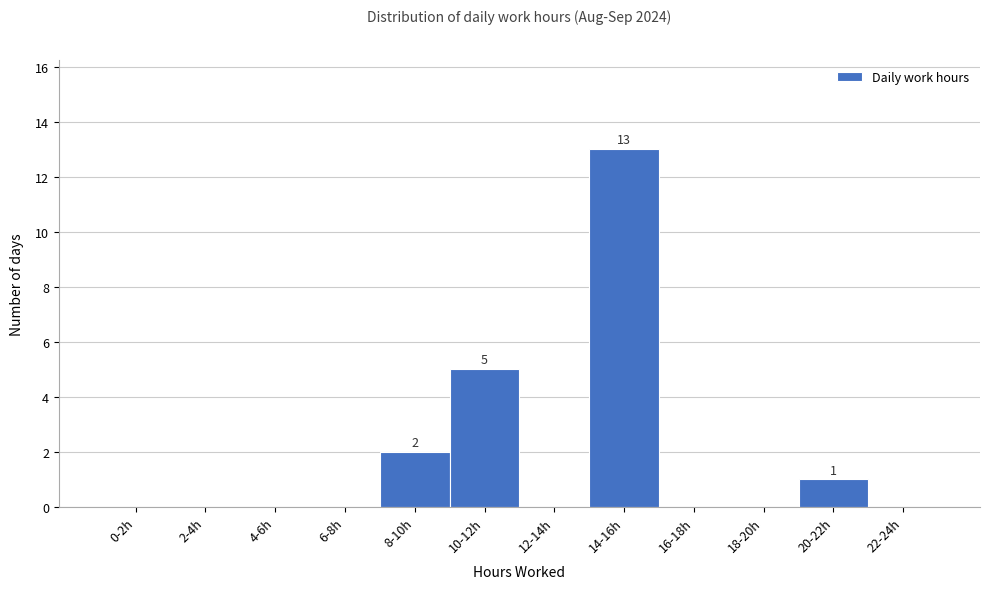

Reading left to right, extract all data points from this chart.

0-2h=0	2-4h=0	4-6h=0	6-8h=0	8-10h=2	10-12h=5	12-14h=0	14-16h=13	16-18h=0	18-20h=0	20-22h=1	22-24h=0